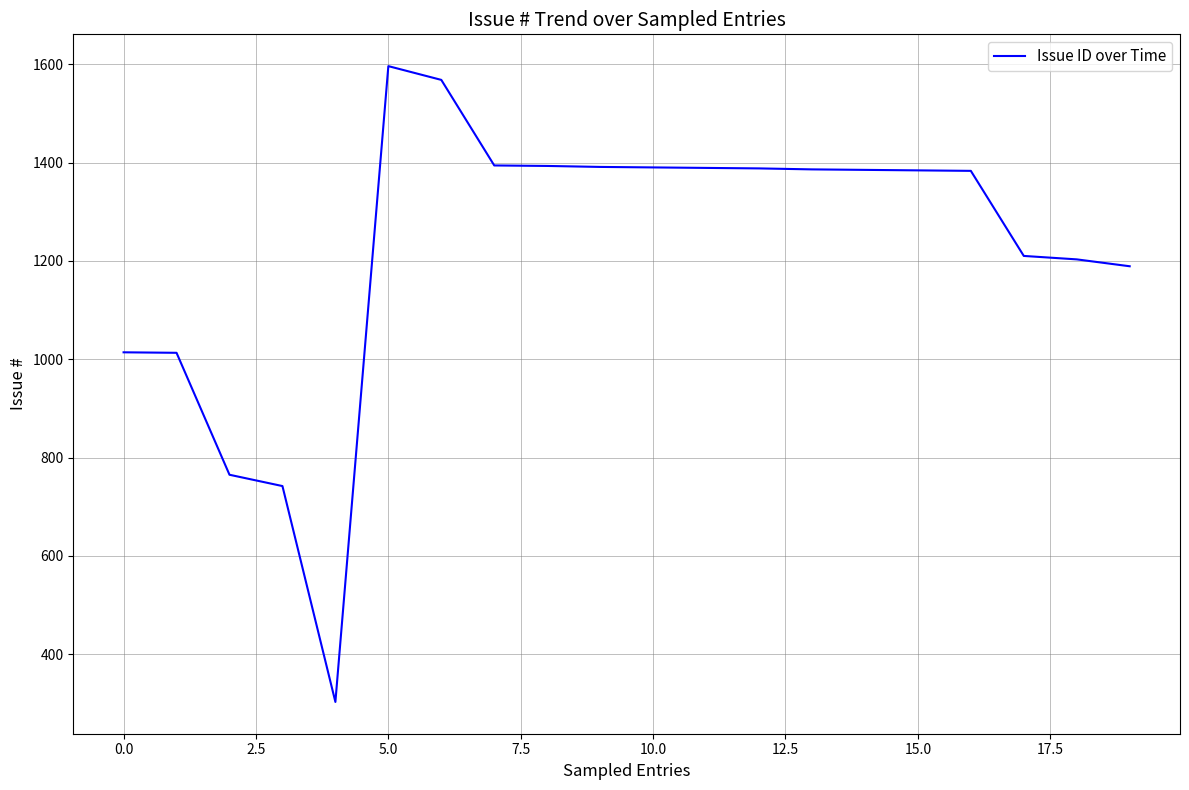

What is the difference between the maximum and minimum values?

1293